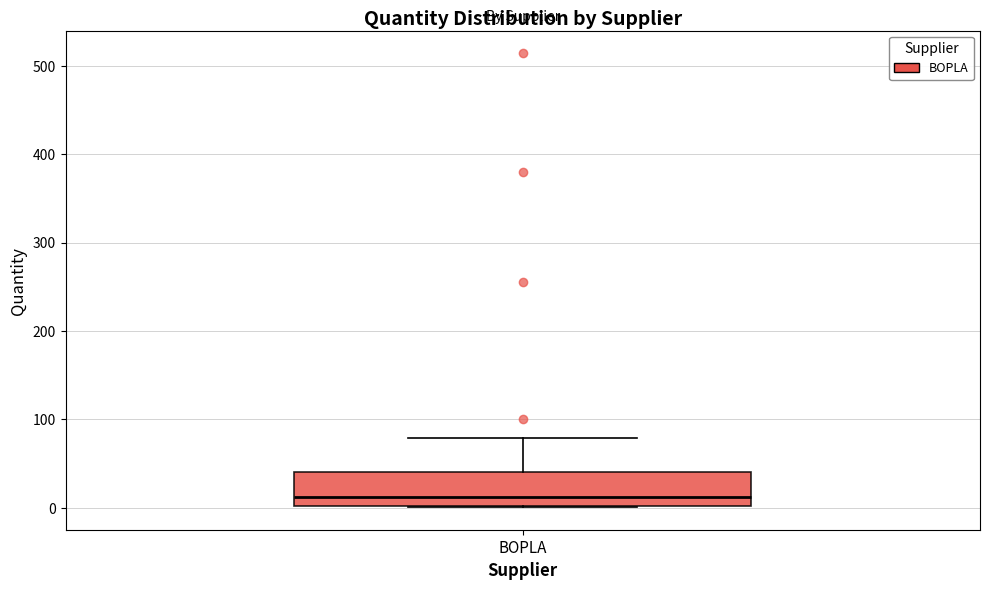

Transcribe this box plot: give where the median line is, the range the box spans, and where the two whiskers end, as read against the y-axis. The values are not printed on the chart, so give them approximately, as read against the axis.

median 10, box 0 to 40, whiskers 0 to 80